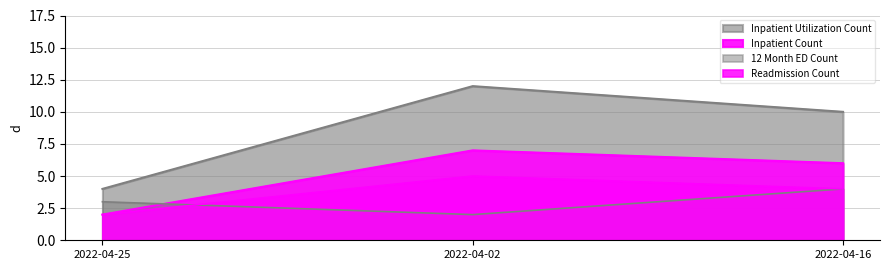

Which series changed the most between 2022-04-02 and 2022-04-16?

Inpatient Utilization Count